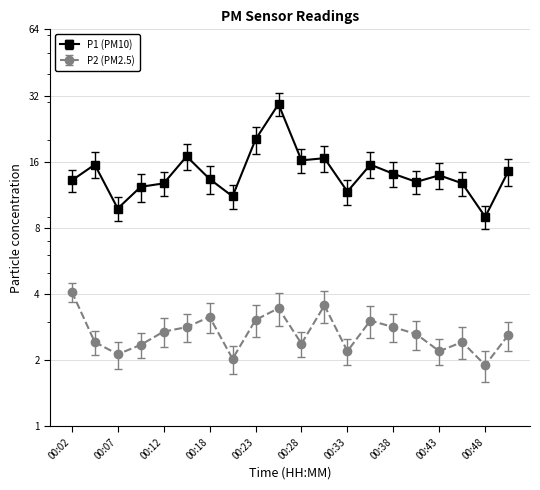

How many distinct data groups are displayed?

2